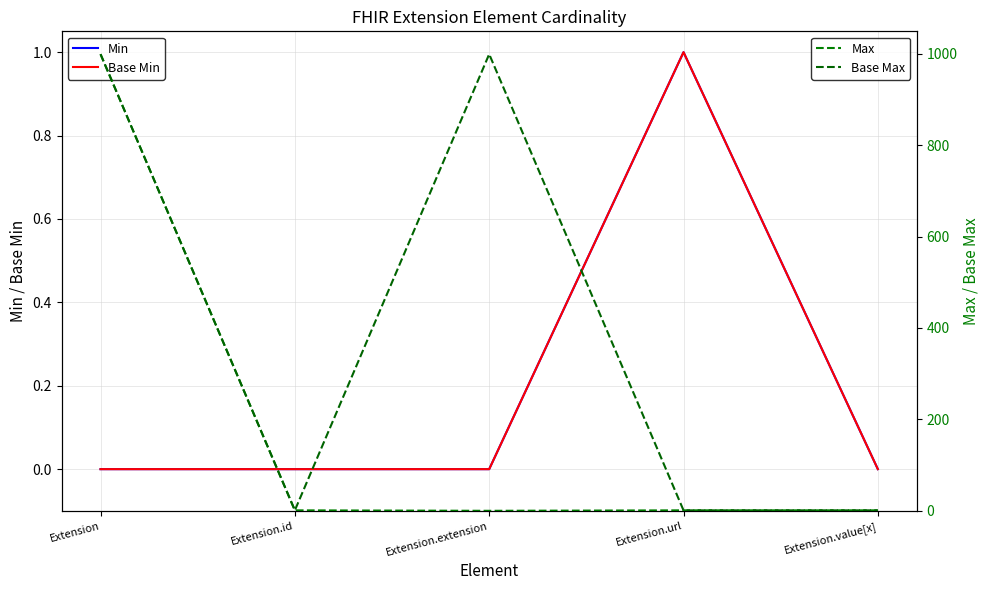

What is the average value of the Max series?

200